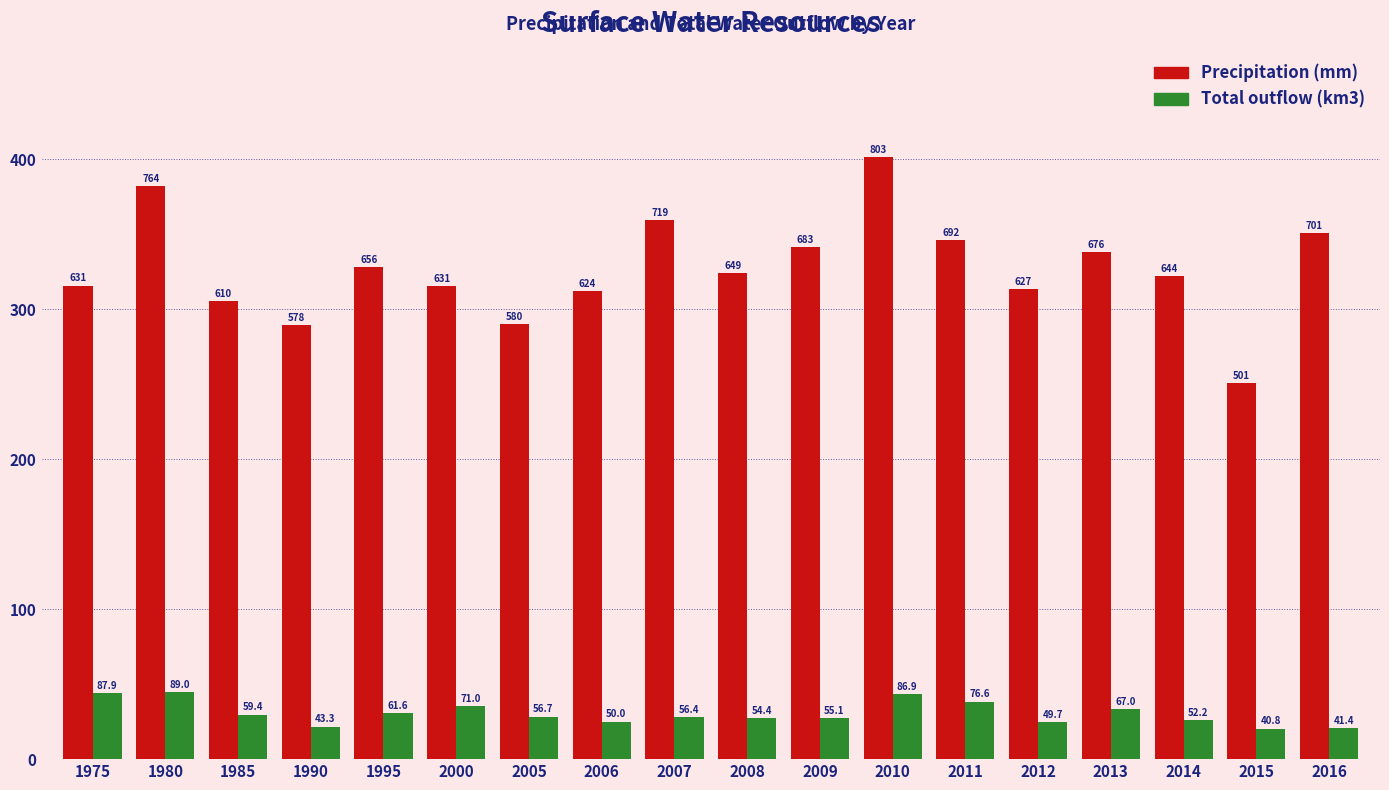

Are the bars grouped side by side (vs. stacked)?

Yes